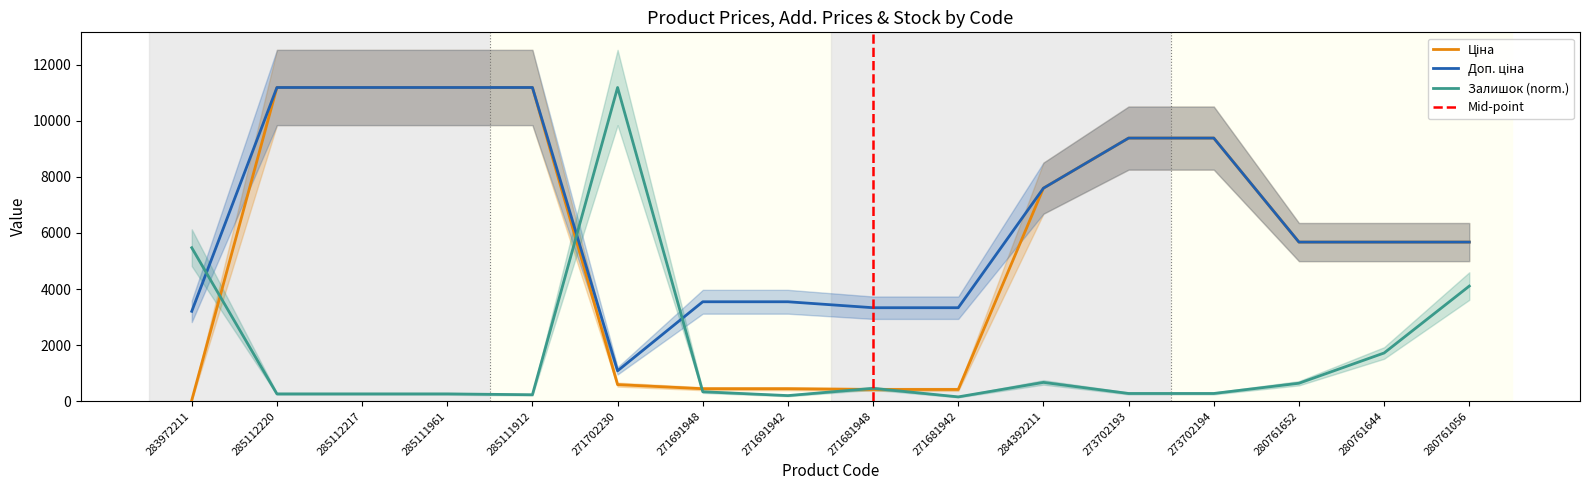

At which category does Доп. ціна reach its first local valley?

271702230